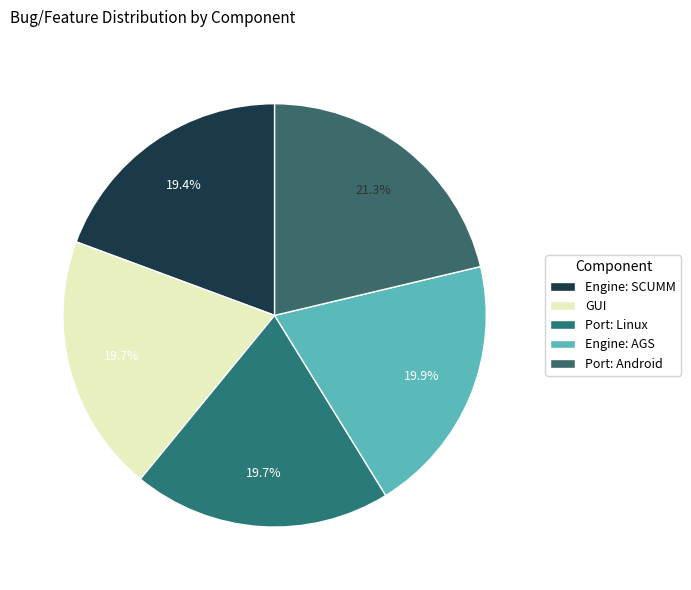

To the nearest percent, what percentage of the pie is Port: Android?

21%